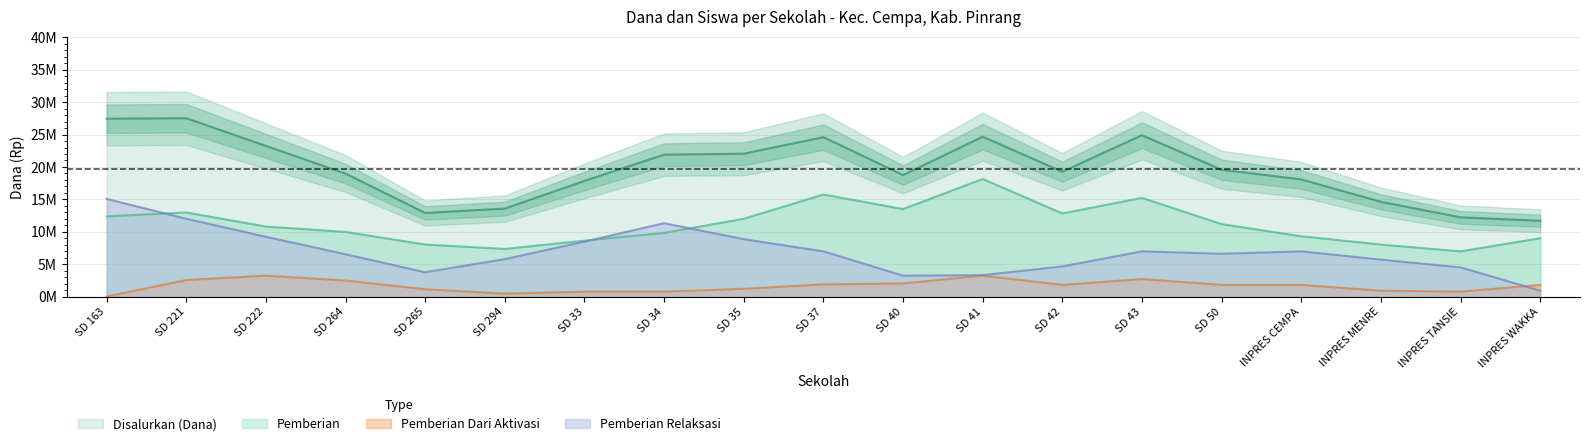

What is the label of the 5th point from the right?

SD 50